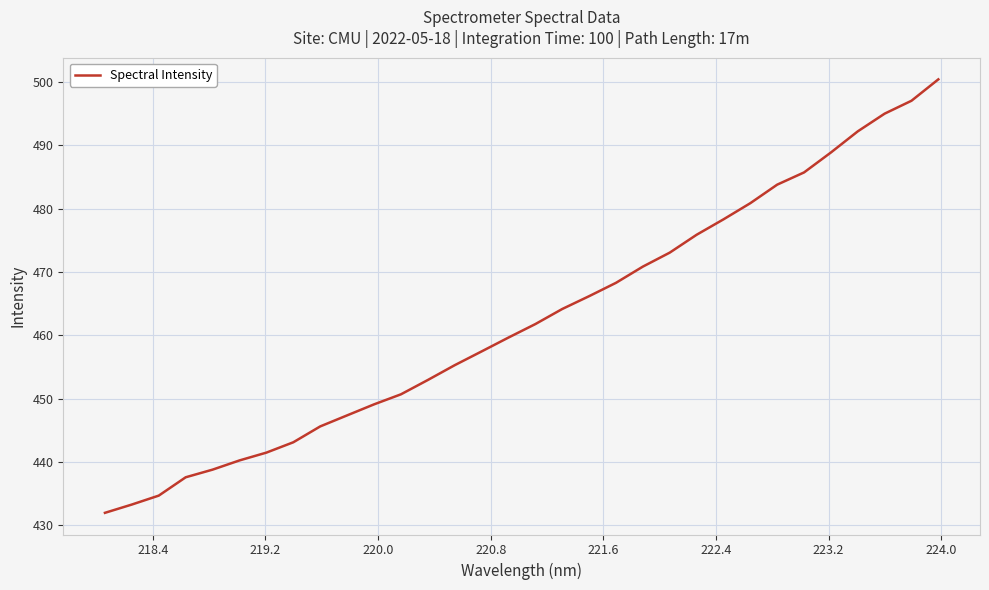

What is the minimum value shown in the chart?

432.0